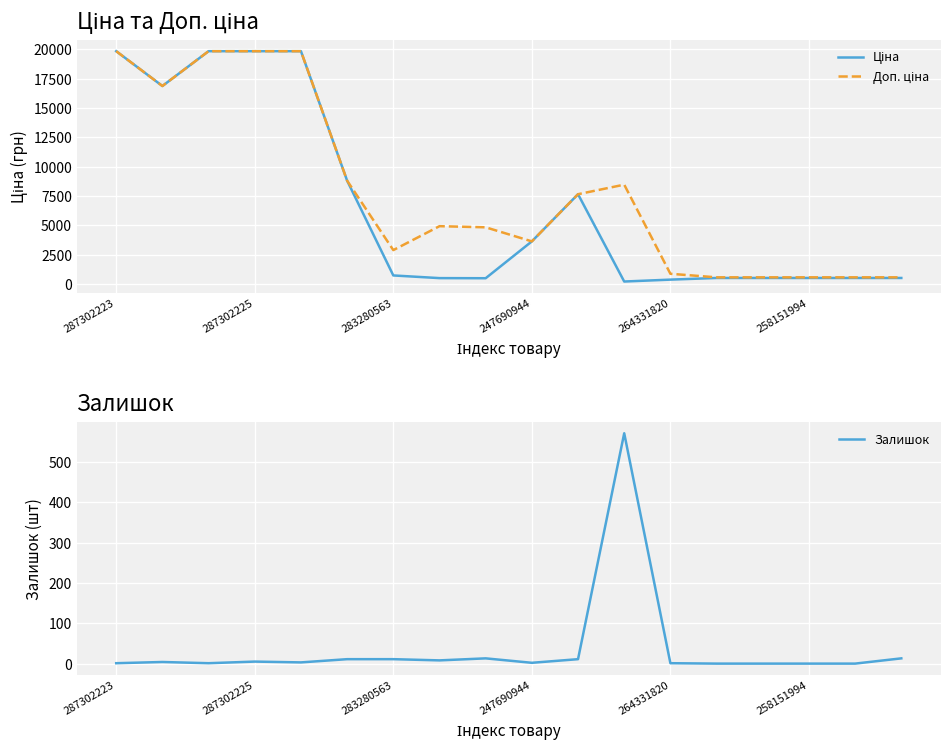

After their last crossing, which series has the higher values: Залишок or Ціна?

Ціна